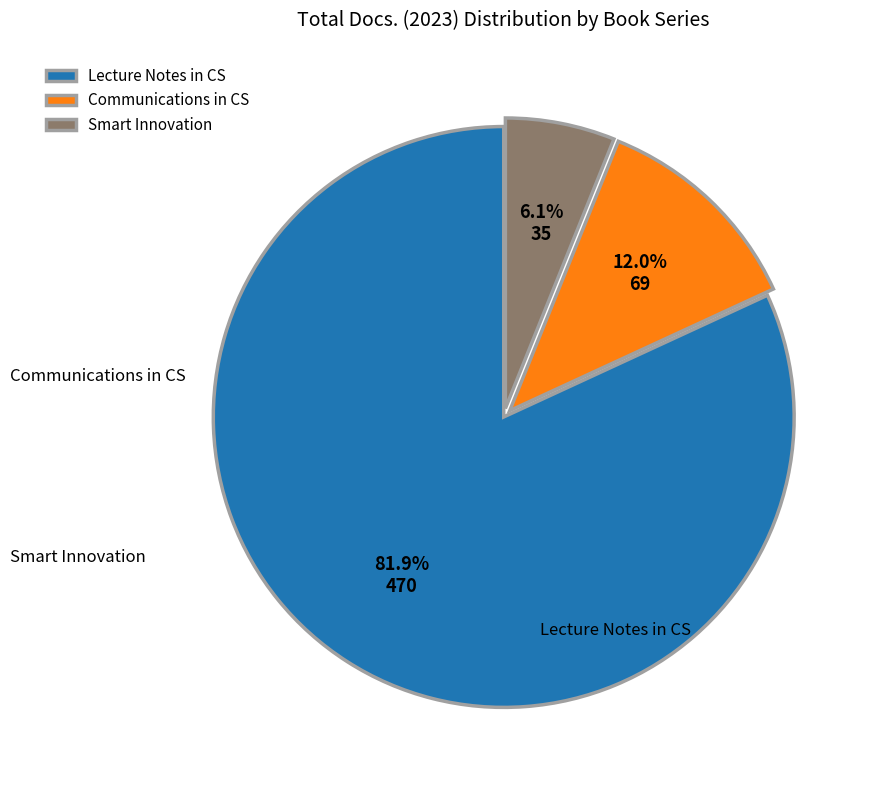

Count the number of slices in the pie.

3